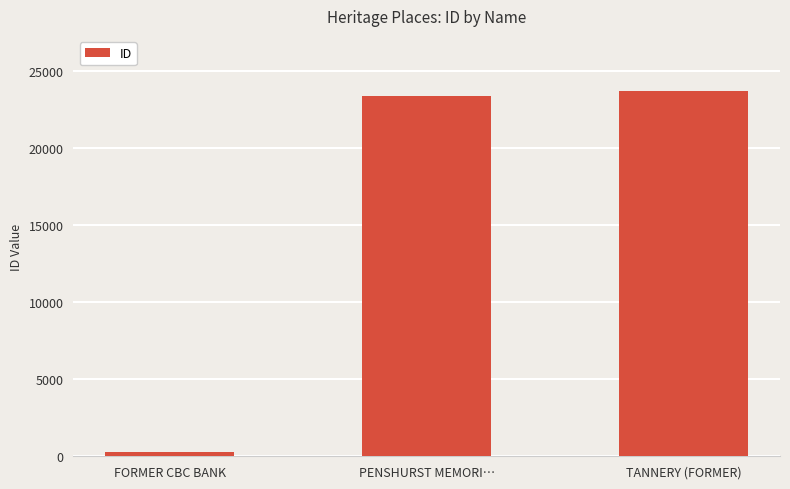

What is the difference between the maximum and minimum values?

23487